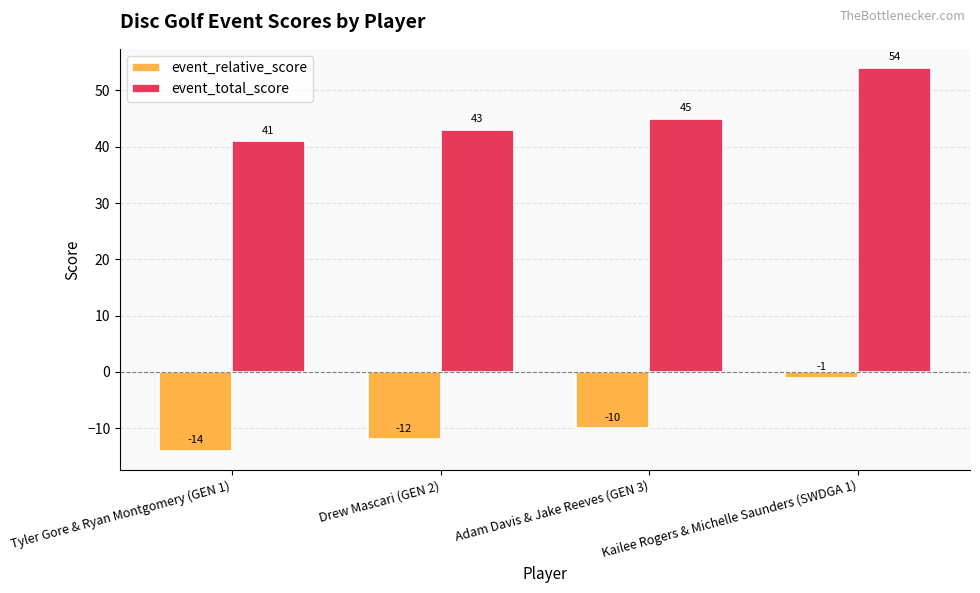

What is the spread (max minus min) of values at Adam Davis & Jake Reeves (GEN 3)?

55